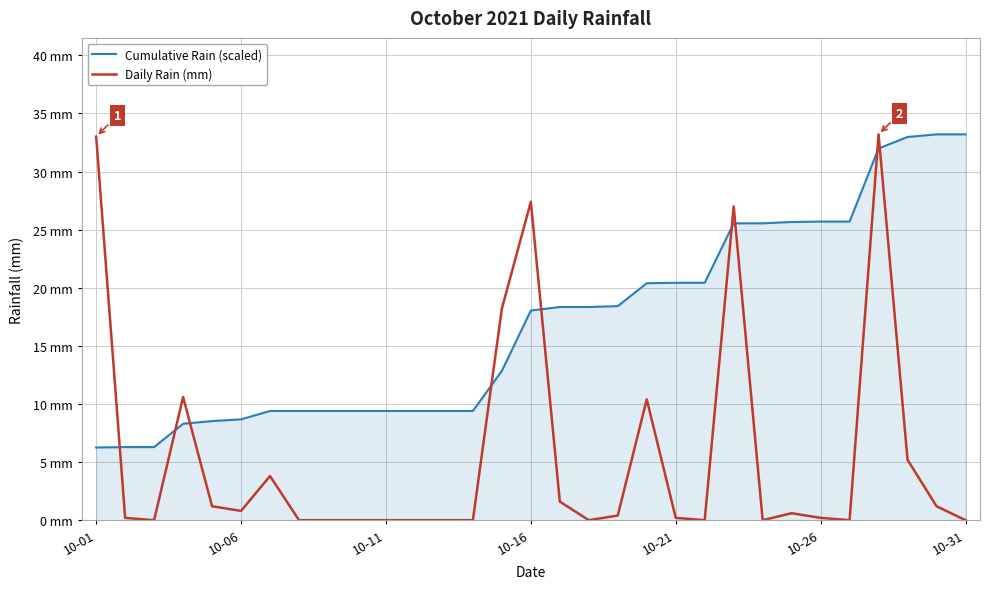

Does the chart have visible grid lines?

Yes